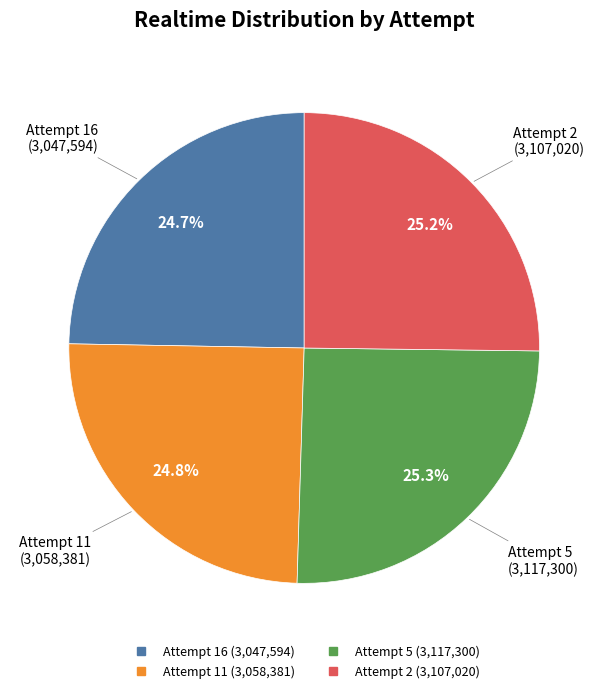

The Attempt 16 slice represents 25% of the pie. True or false?

True